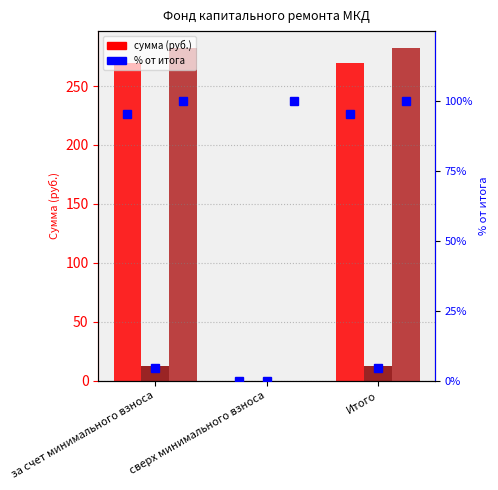

Reading left to right, what are all the values shown in this chart?

Остаток на начало: 269.8	0.0	269.8
Поступило всего: 12.7	0.0	12.7
Остаток на конец: 282.5	0.0	282.5
% от итога (нач.): 95.5	0.0	95.5
% от итога (пост.): 4.5	0.0	4.5
% от итога (кон.): 100.0	100.0	100.0